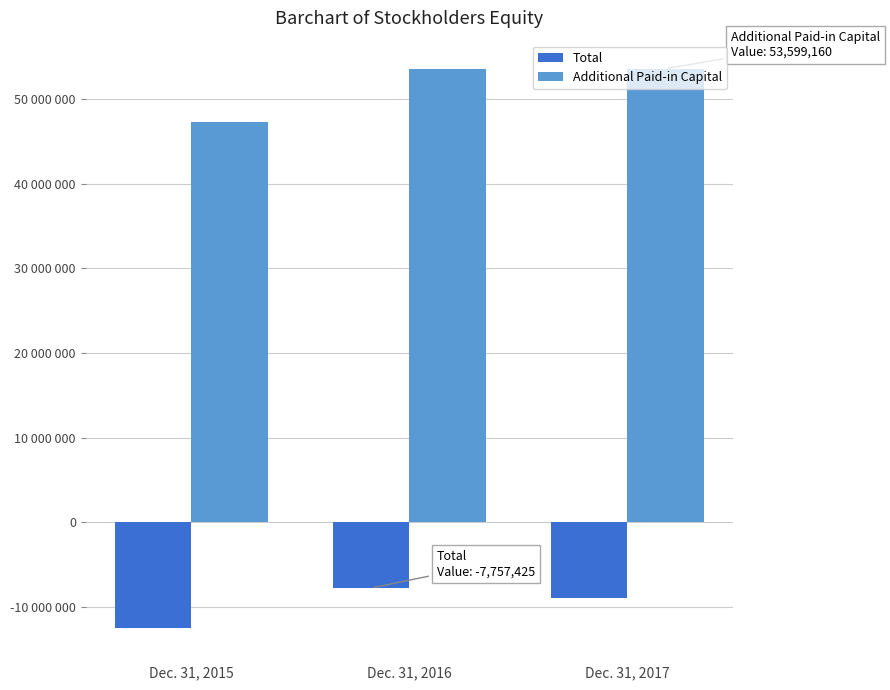

What is the average value of the Additional Paid-in Capital series?

51477749